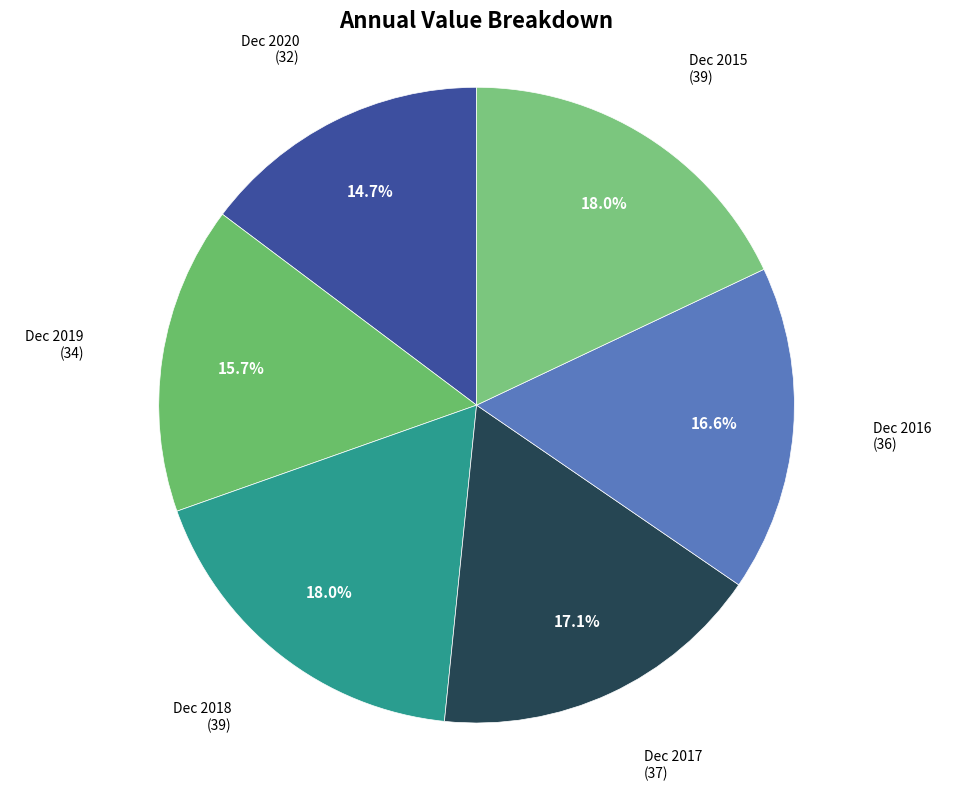

How many slices are in this pie chart?

6